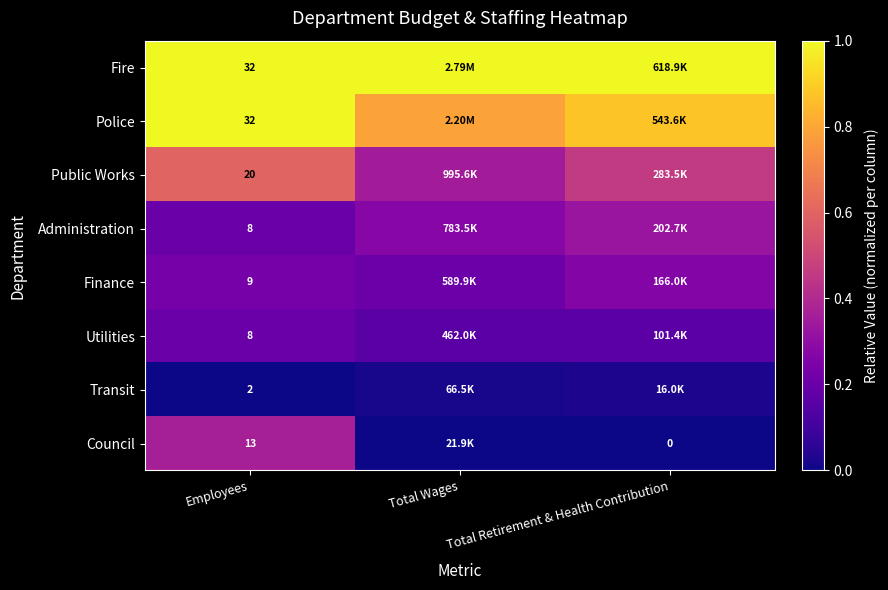

Rank the categories by Police value from lowest to highest.

Total Wages, Total Retirement & Health Contribution, Employees